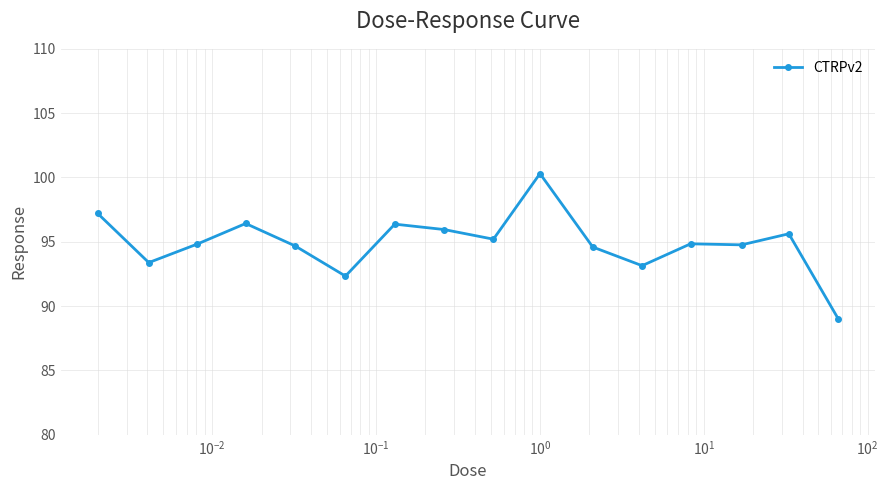

What is the sum of all values?

1518.6